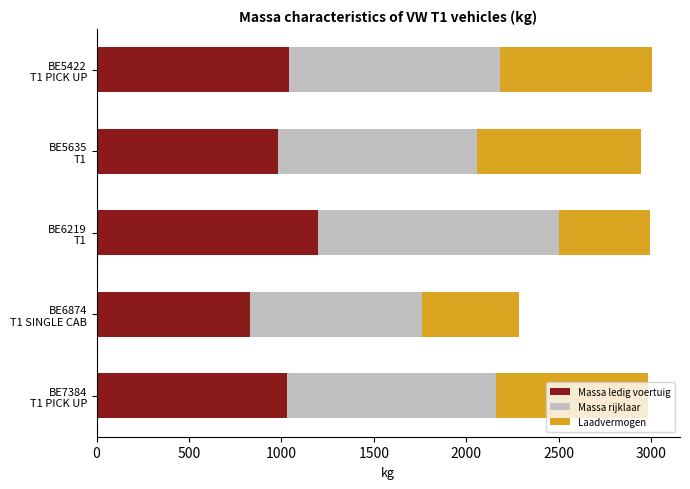

What is the difference between the maximum and second lowest values in the Massa ledig voertuig series?

220